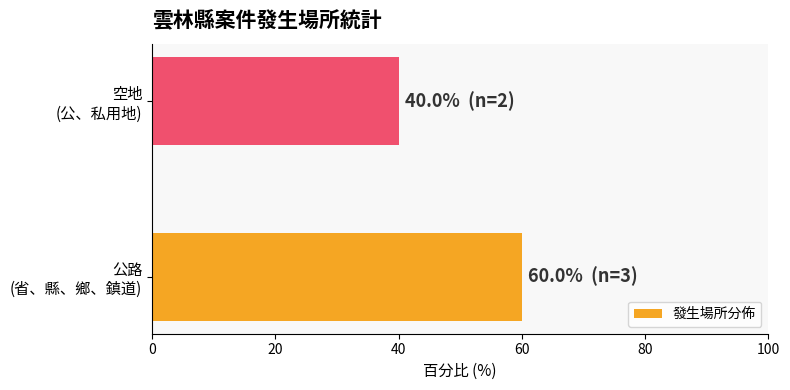

What is the maximum value shown in the chart?

60